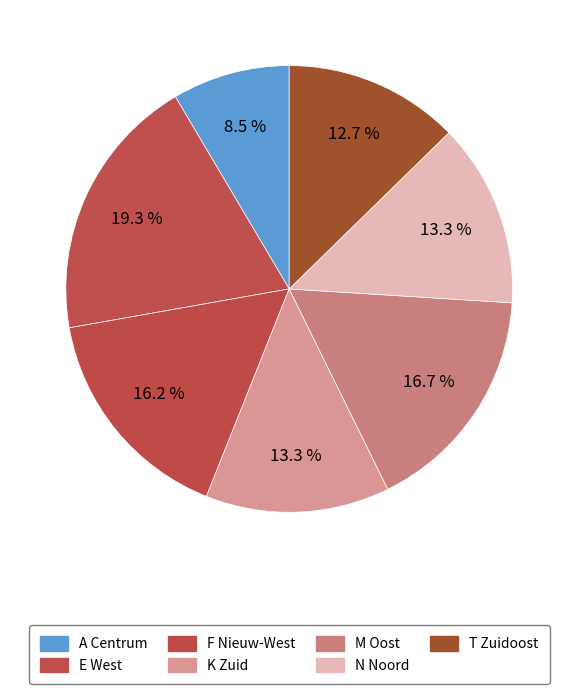

What percentage is NOT represented by M Oost?

83.3%